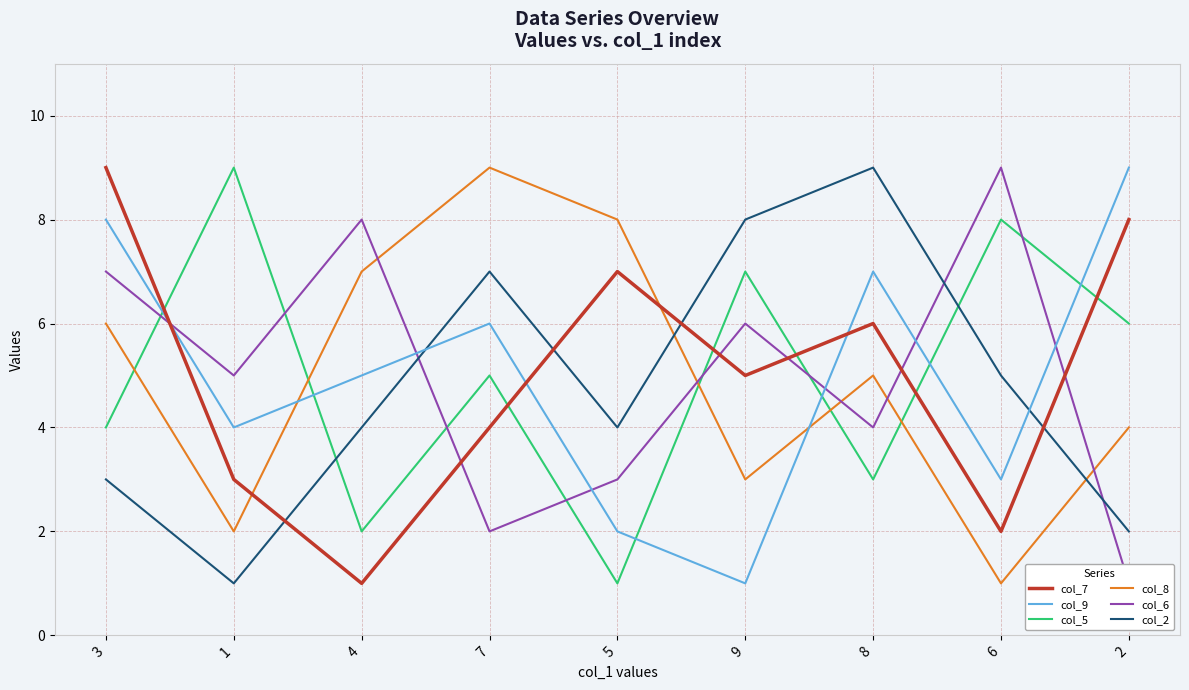

True or false: col_7 has a value of 1 at 6.

False